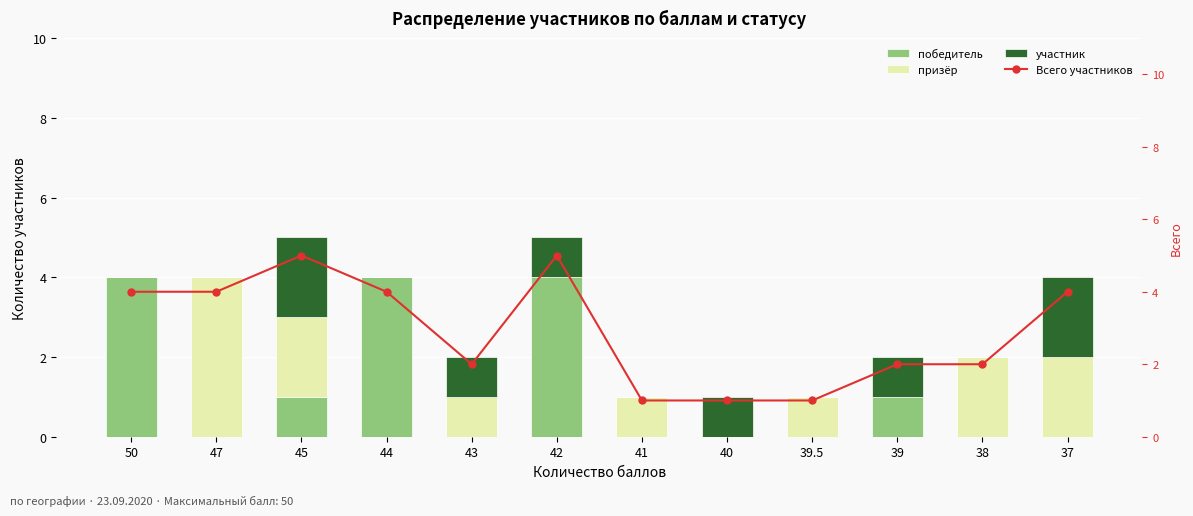

Is the value of призёр at 39.5 greater than the value of Всего участников at 39?

No